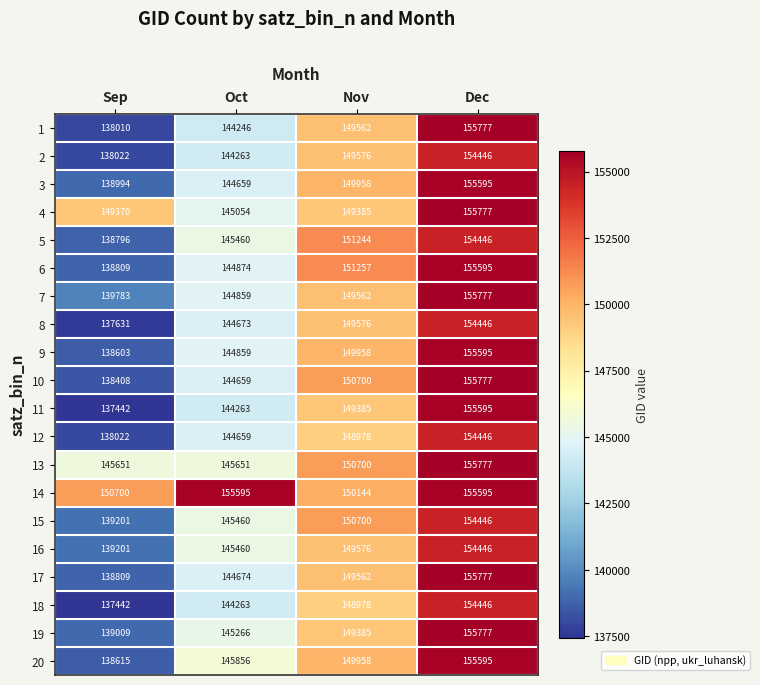

Which series has the largest total across all categories?

14